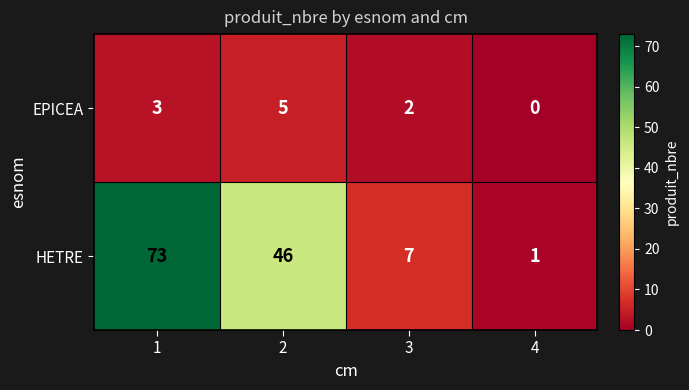

The value of EPICEA at 4 is 0. True or false?

True